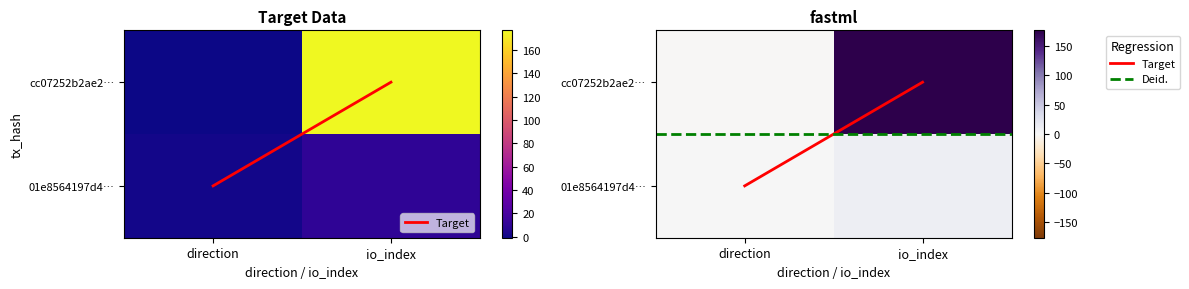

Rank the series at 0 from lowest to highest value.

cc07252b2ae259efe4896ae91b100fe1d078d19, 01e8564197d40a62cf7440d855a97cca31a00ca